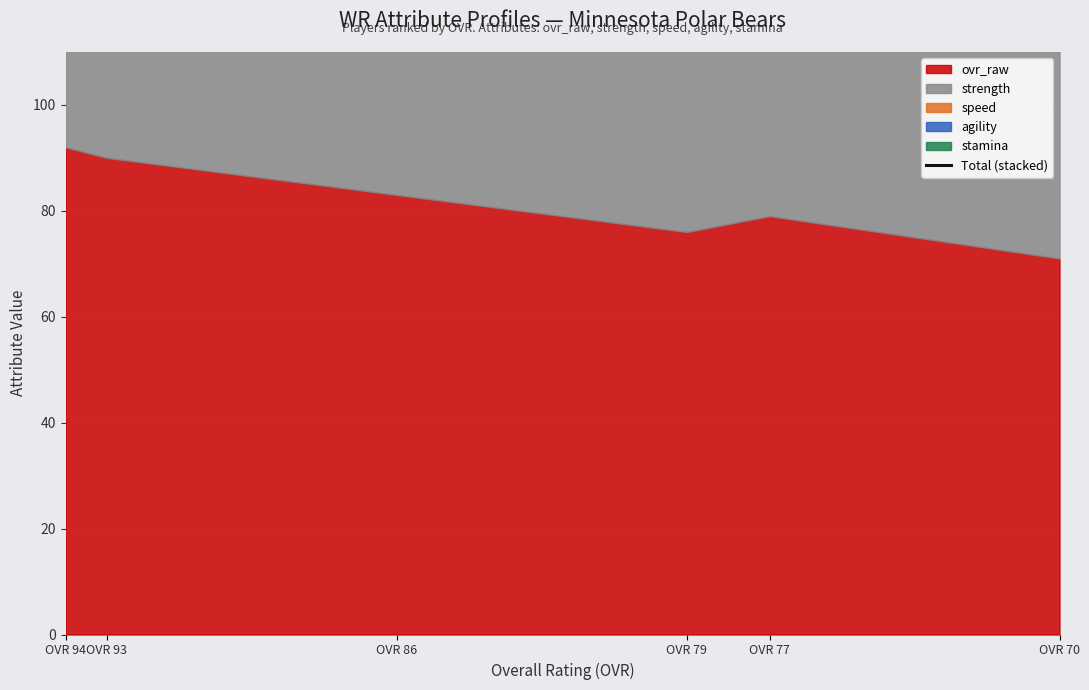

The value at OVR 93 is 434. True or false?

True